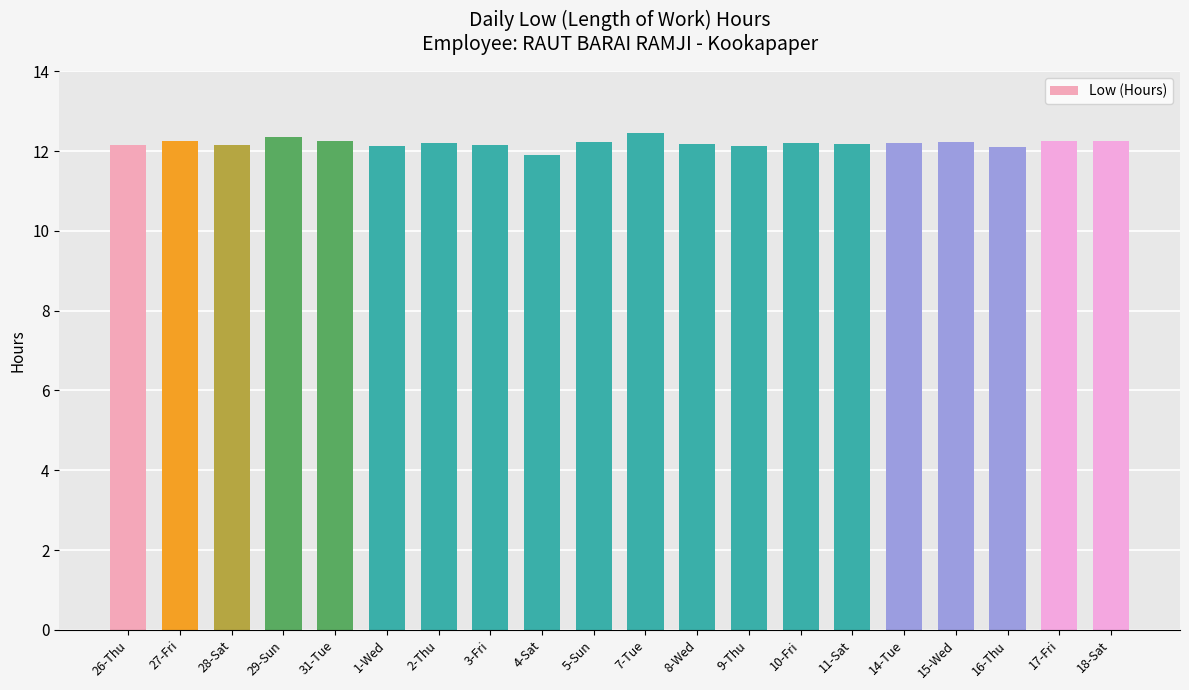

Count the values in the range 12 to 13.

19